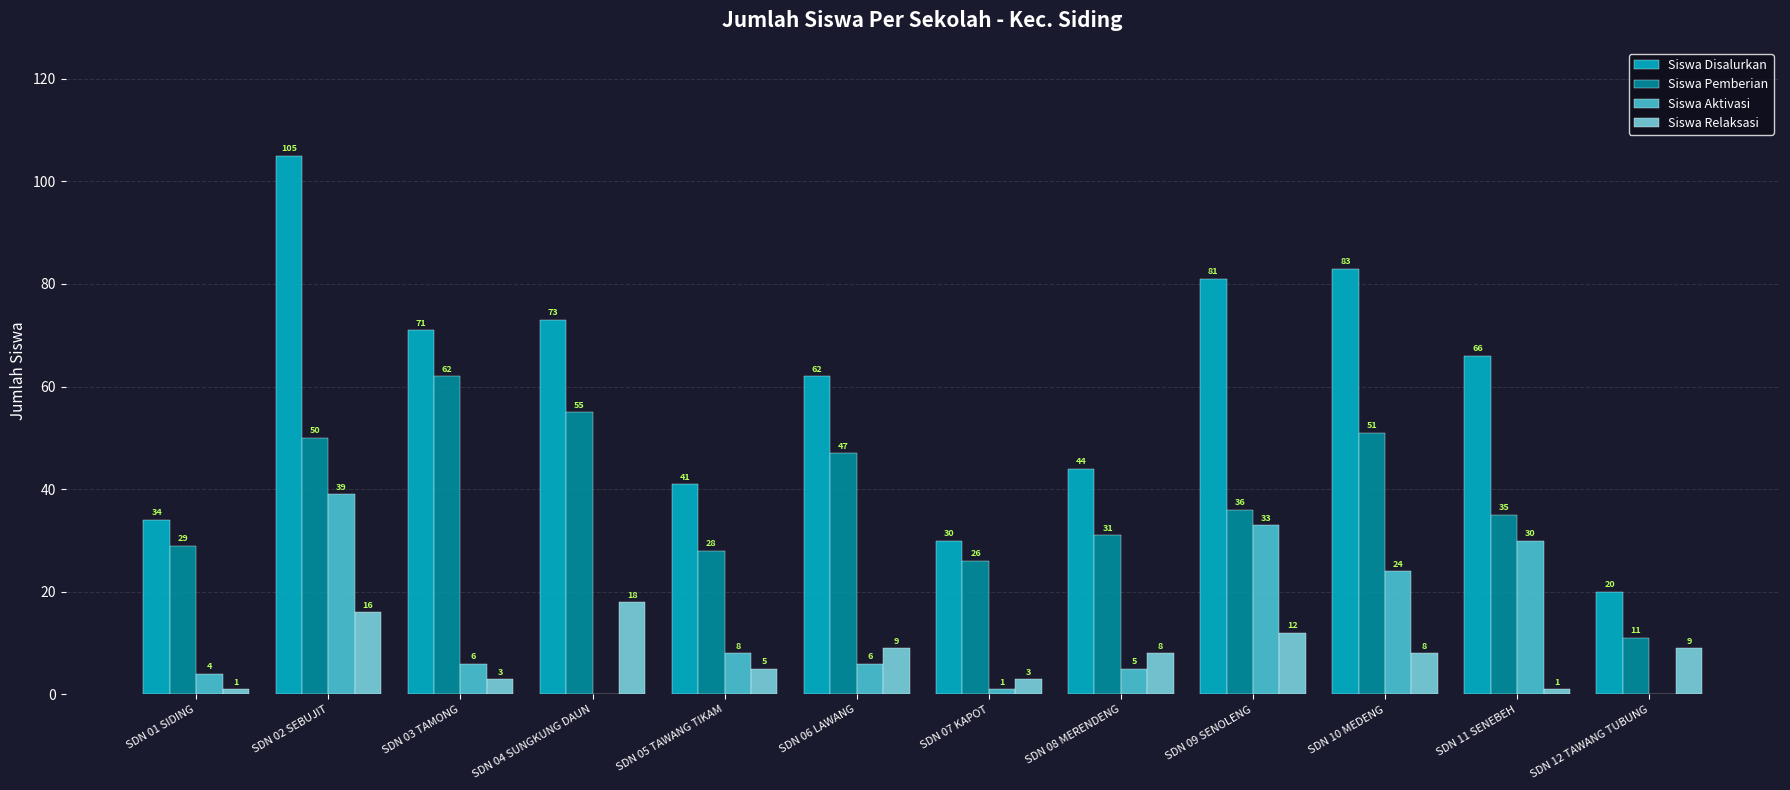

How many distinct data groups are displayed?

4